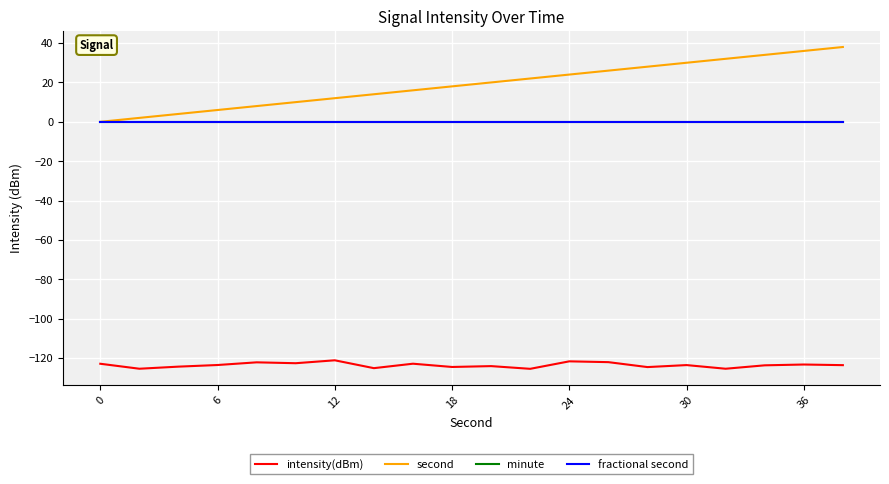

Does the chart have visible grid lines?

Yes